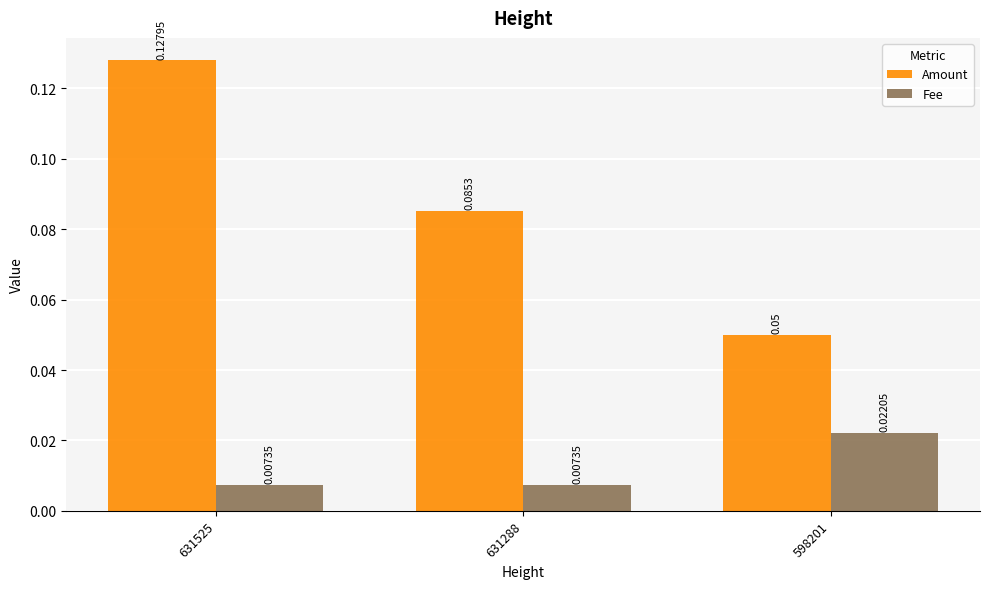

Where is Amount nearest to the value 0?

598201